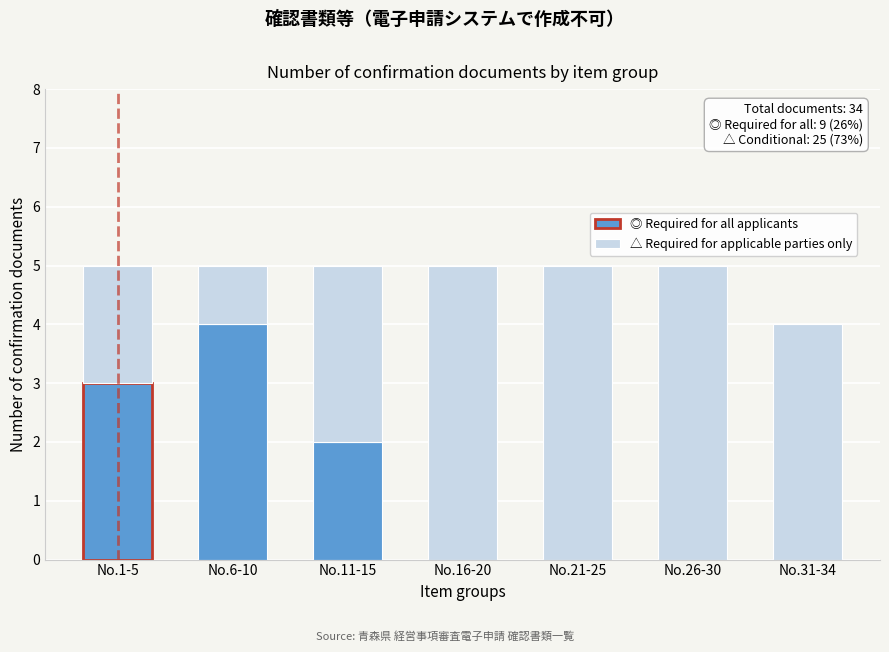

What is the total value across all series at No.6-10?

5